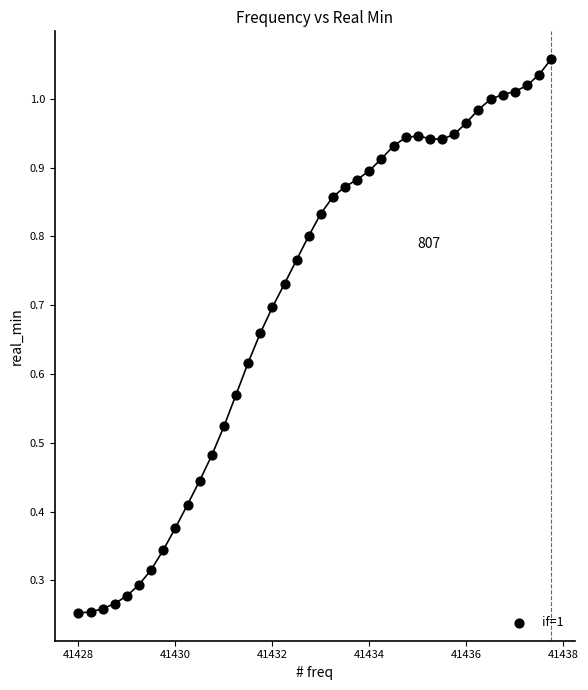

What is the range of X values (max minus min)?

9.8